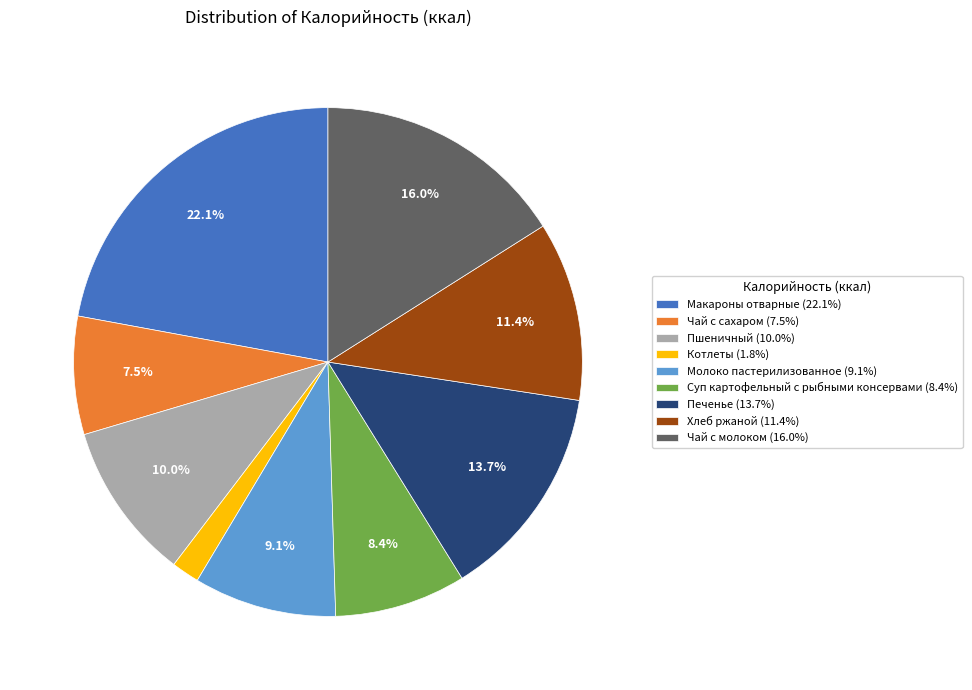

Approximately how many times larger is the value at Печенье (13.7%) compared to Пшеничный (10.0%)?

1.4